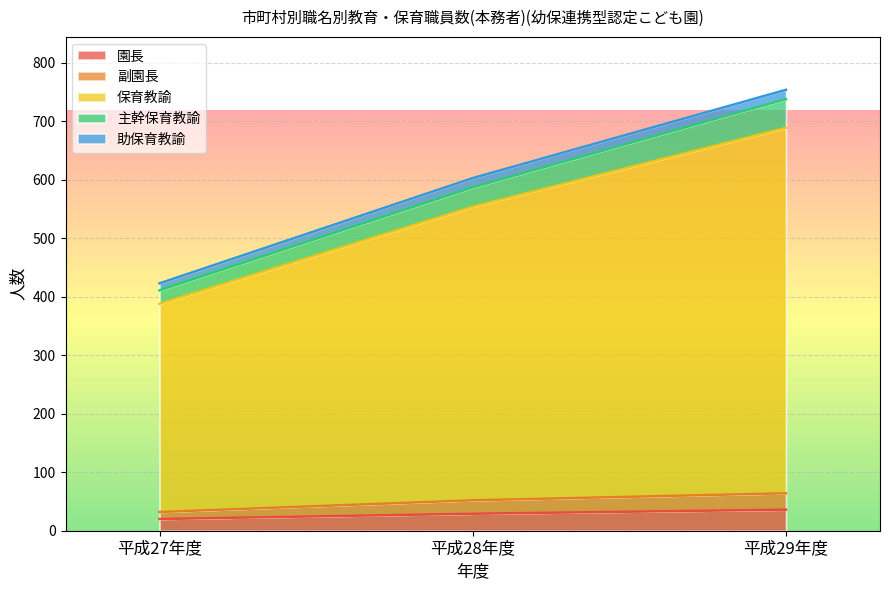

At which category is the sum across all series the highest?

平成29年度